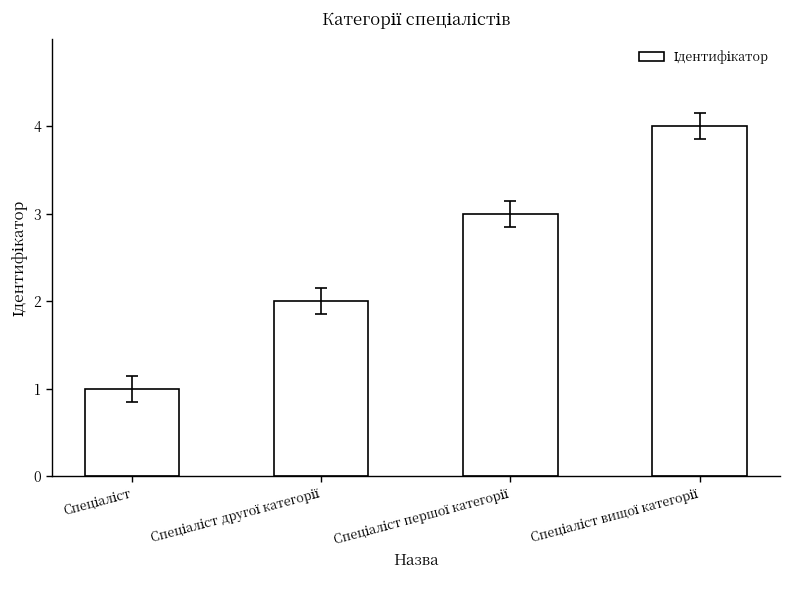

What is the value of the 1st bar from the left?

1